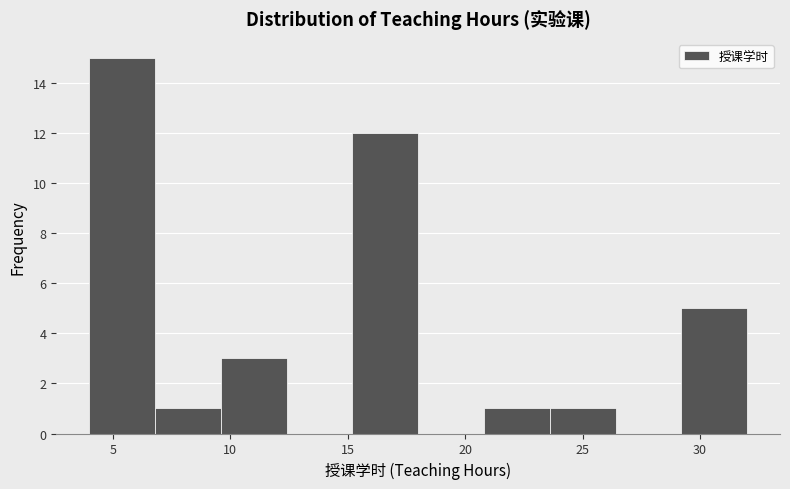

Reading left to right, transcribe this chart: for each bar, give the range it covers on the x-axis and its height. Neither the bar edges nor the heights are printed on the chart, so give them approximately, as read against the axes.

4.0 to 6.8: 15
6.8 to 9.6: 1
9.6 to 12.4: 3
12.4 to 15.2: 0
15.2 to 18.0: 12
18.0 to 20.8: 0
20.8 to 23.6: 1
23.6 to 26.4: 1
26.4 to 29.2: 0
29.2 to 32.0: 5